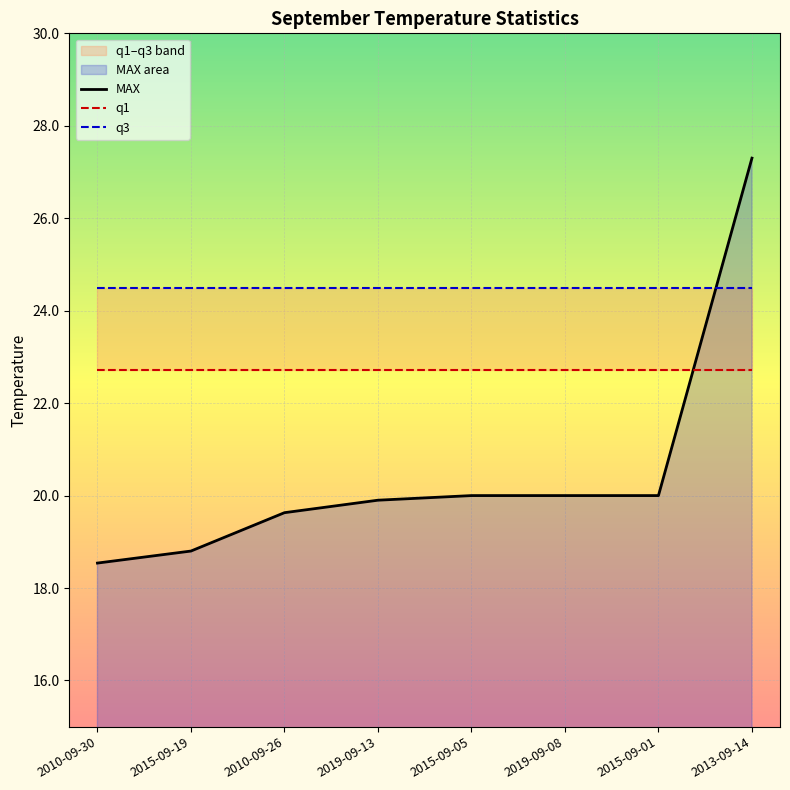

Rank the series by their average value, from lowest to highest.

MAX, q1, q3